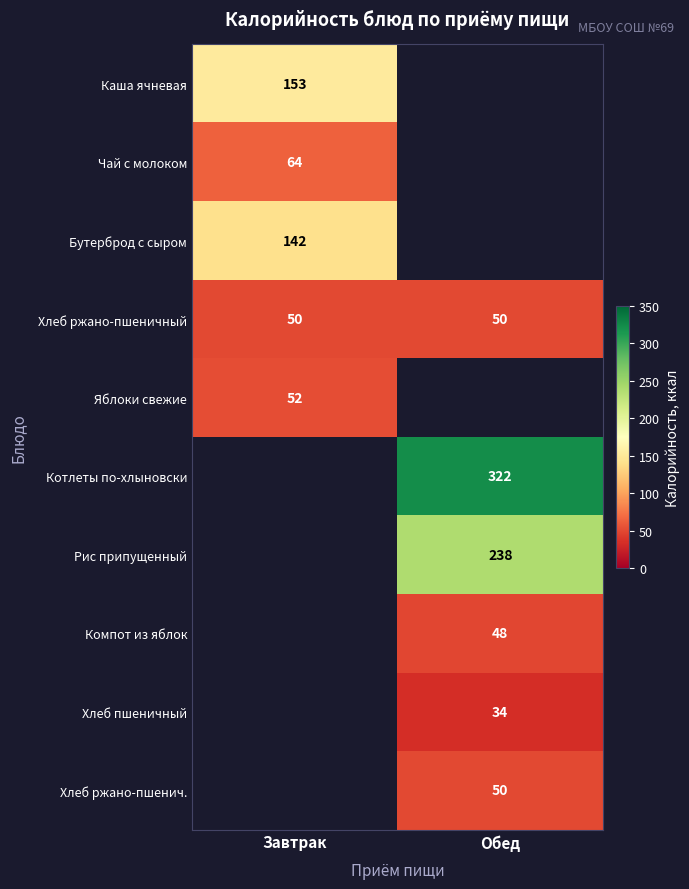

The Хлеб ржано-пшенич. series shows 50 at Обед. True or false?

True